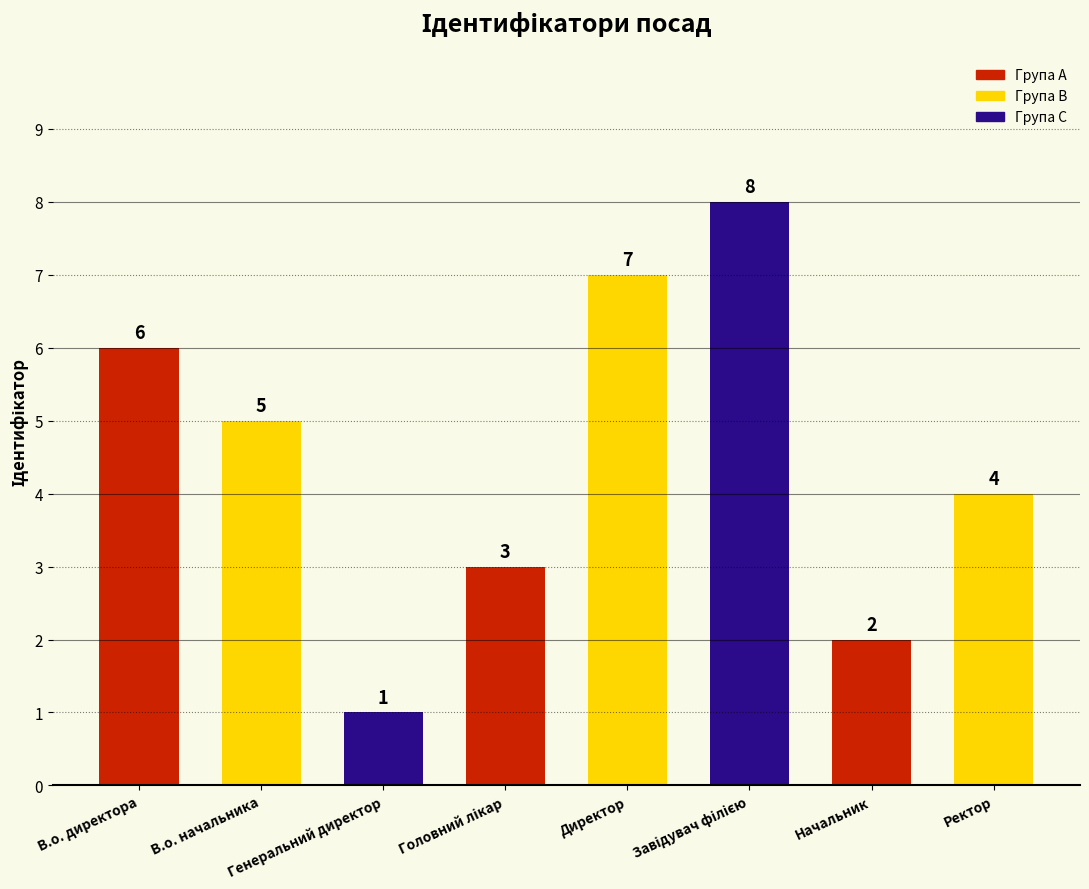

How many bars are there in total?

8